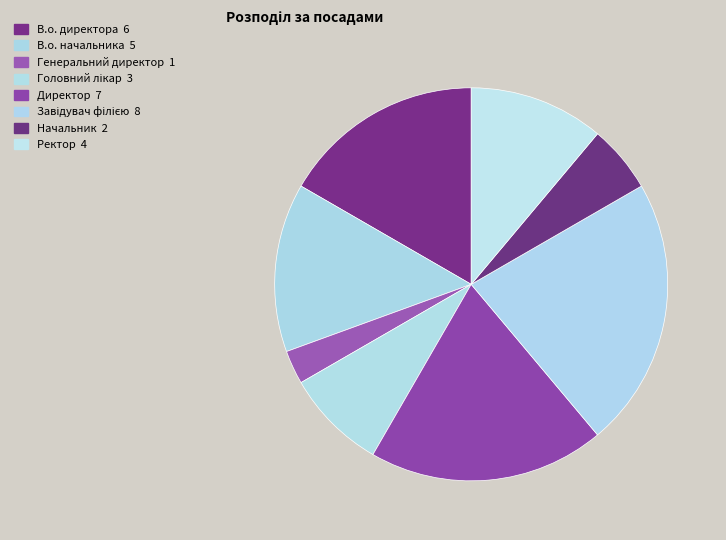

Combined, do Директор and Генеральний директор account for over 50%?

No